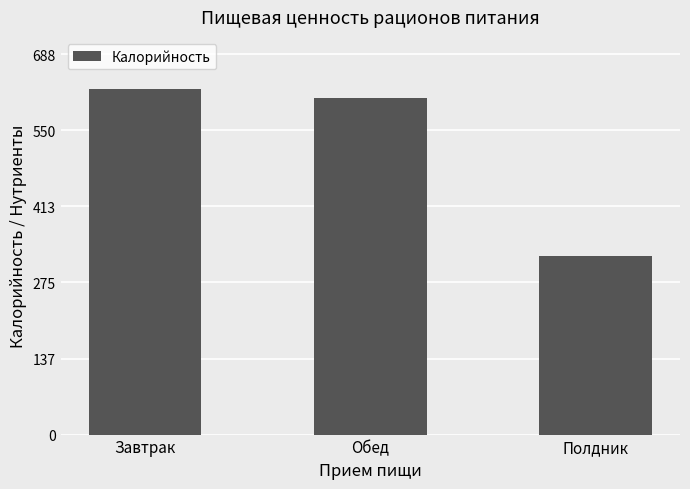

Is it true that the value at Завтрак is 626.0?

True